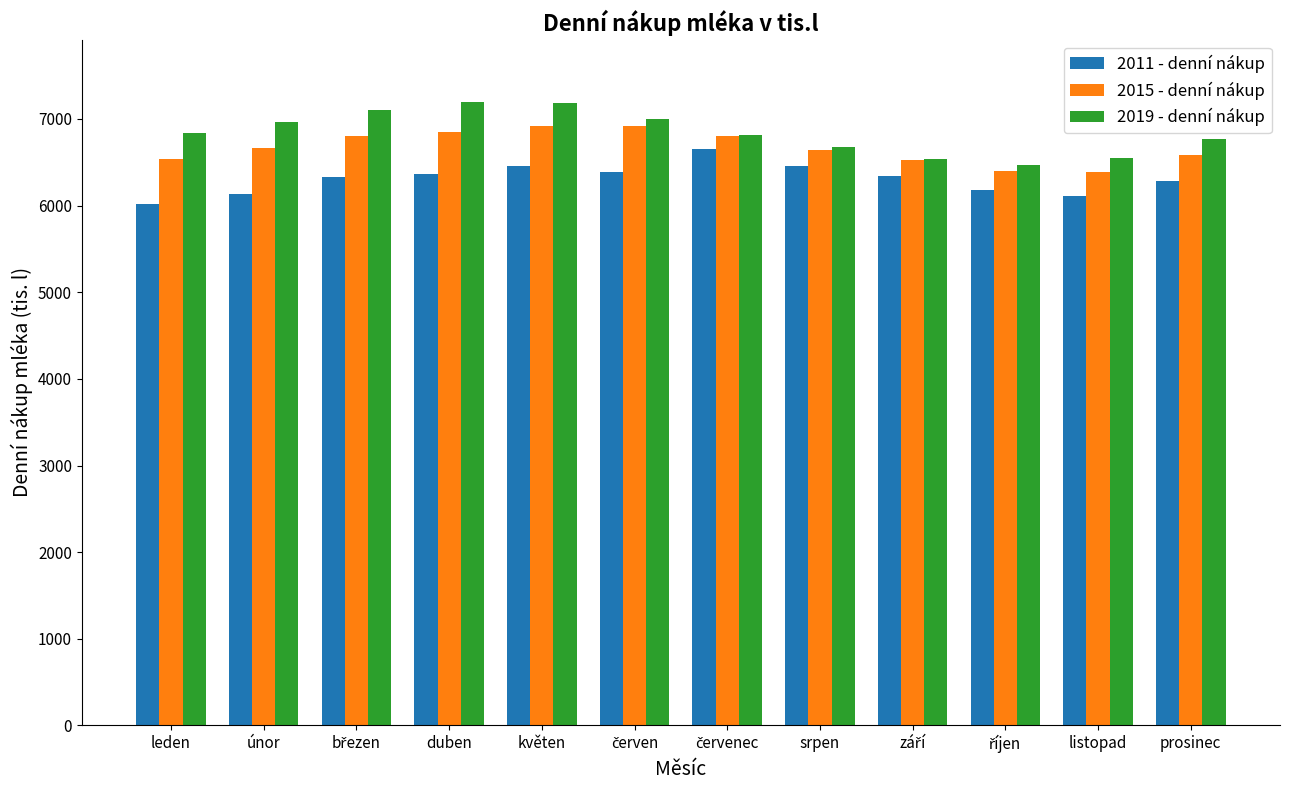

What is the highest value of the 2019 - denní nákup series?

7197.0